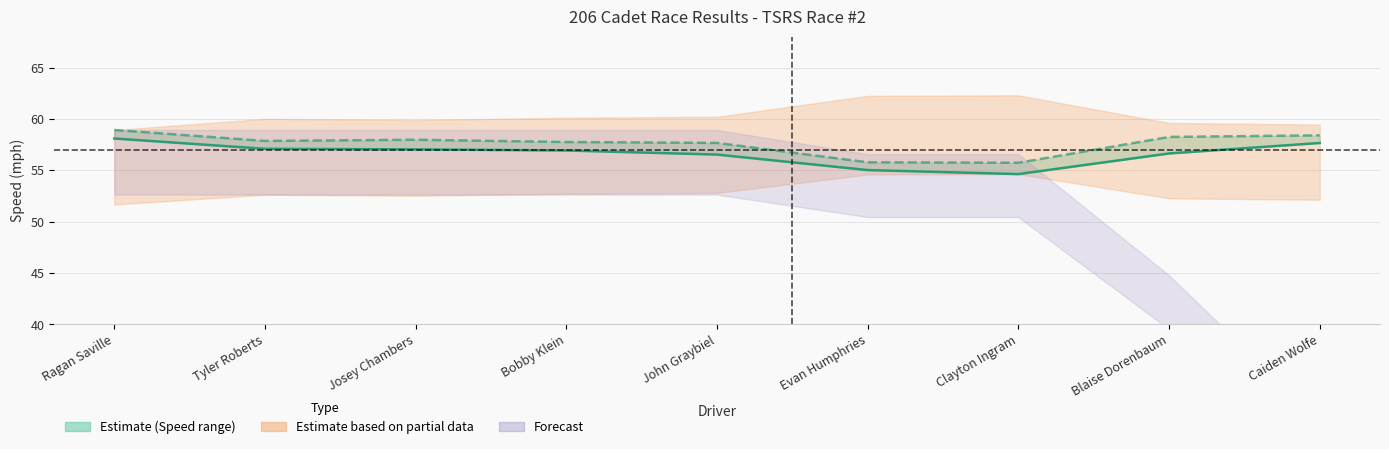

True or false: Best Speed and Average Speed cross at least once.

False